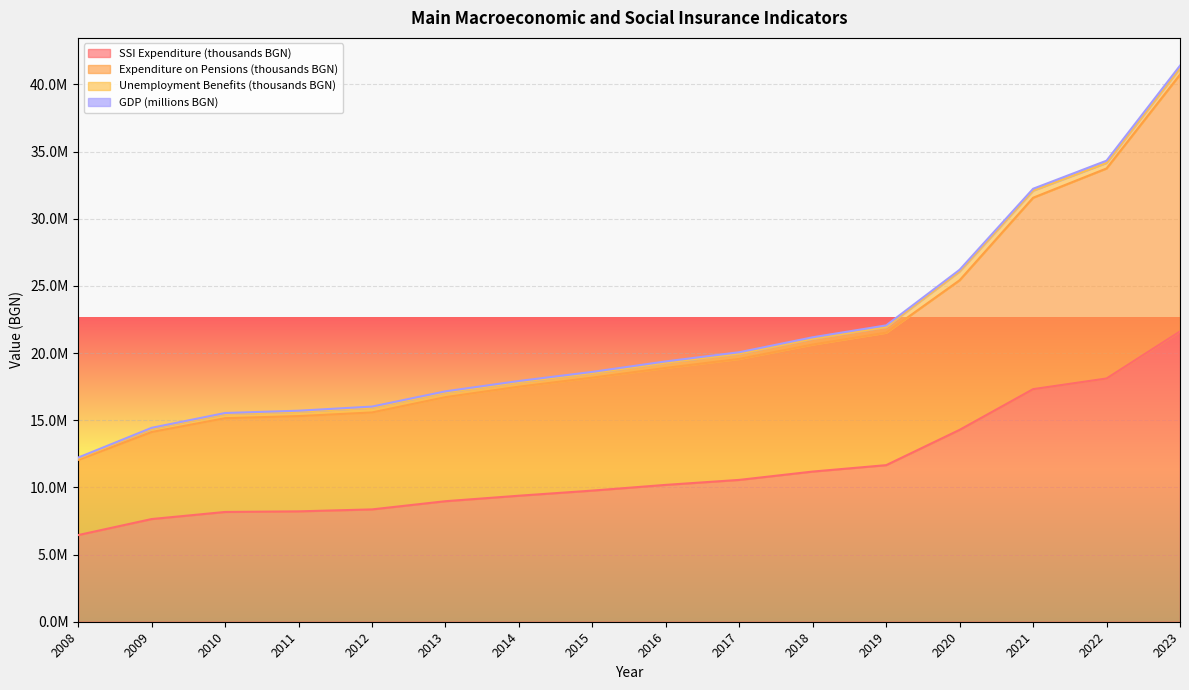

True or false: GDP (millions BGN) and SSI Expenditure (thousands BGN) intersect in this chart.

False